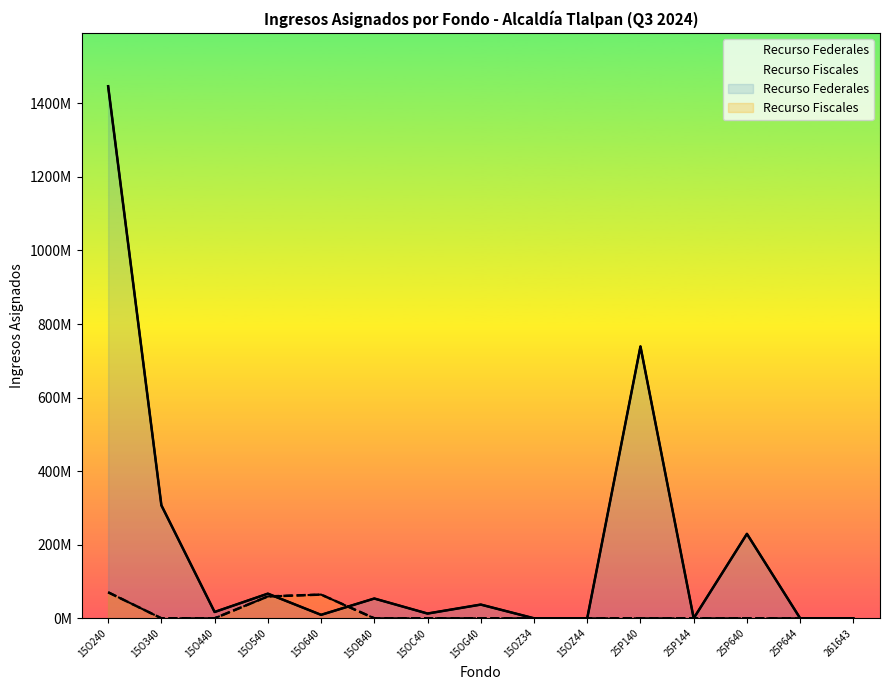

Approximately how many times larger is the value at 15O540 compared to 15O340?

0.2